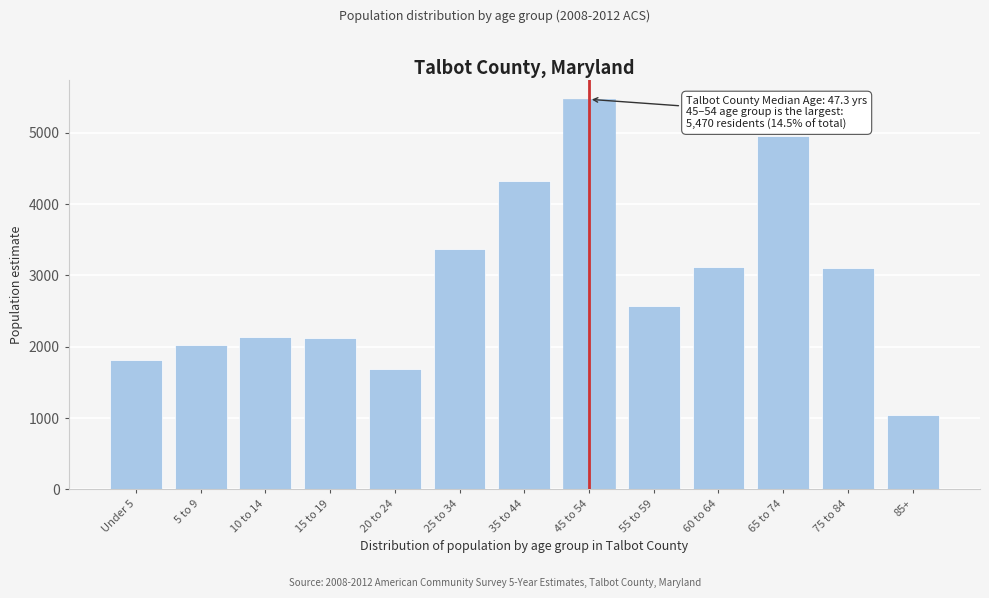

Approximately how many times larger is the value at 75 to 84 compared to Under 5?

1.7